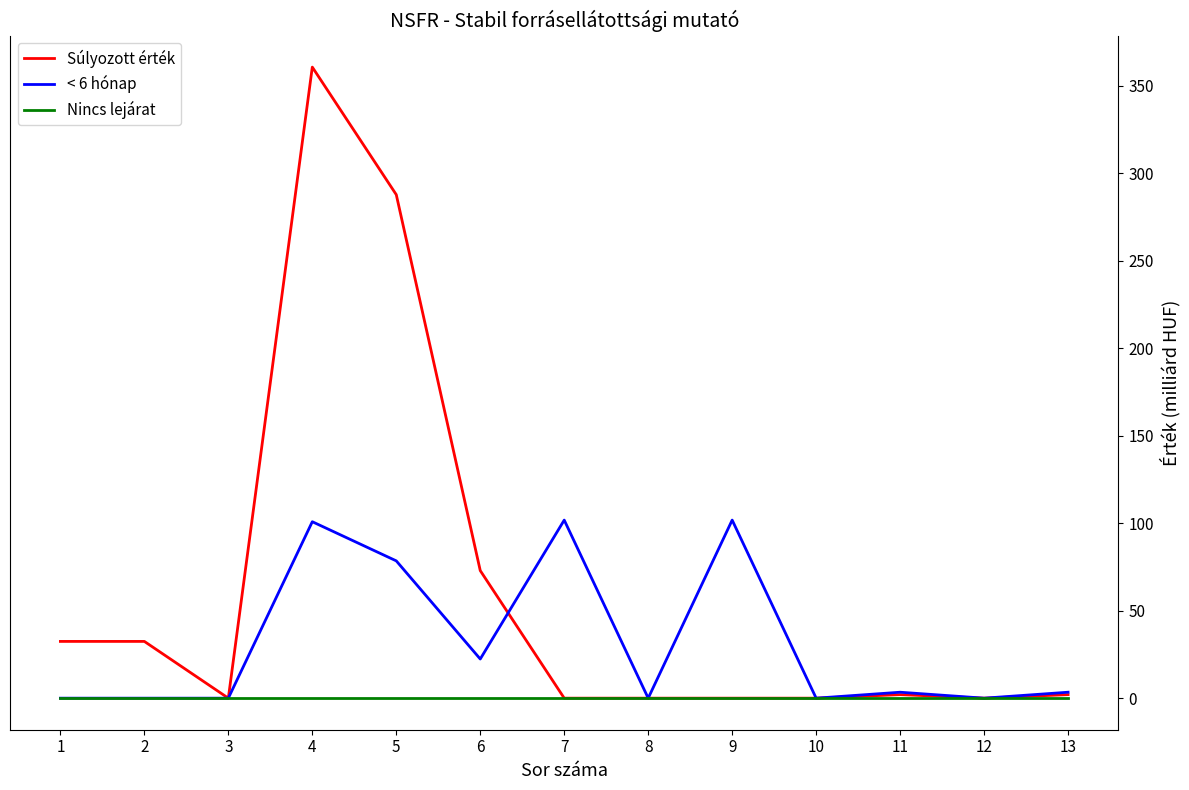

Which series has the largest total across all categories?

Súlyozott érték